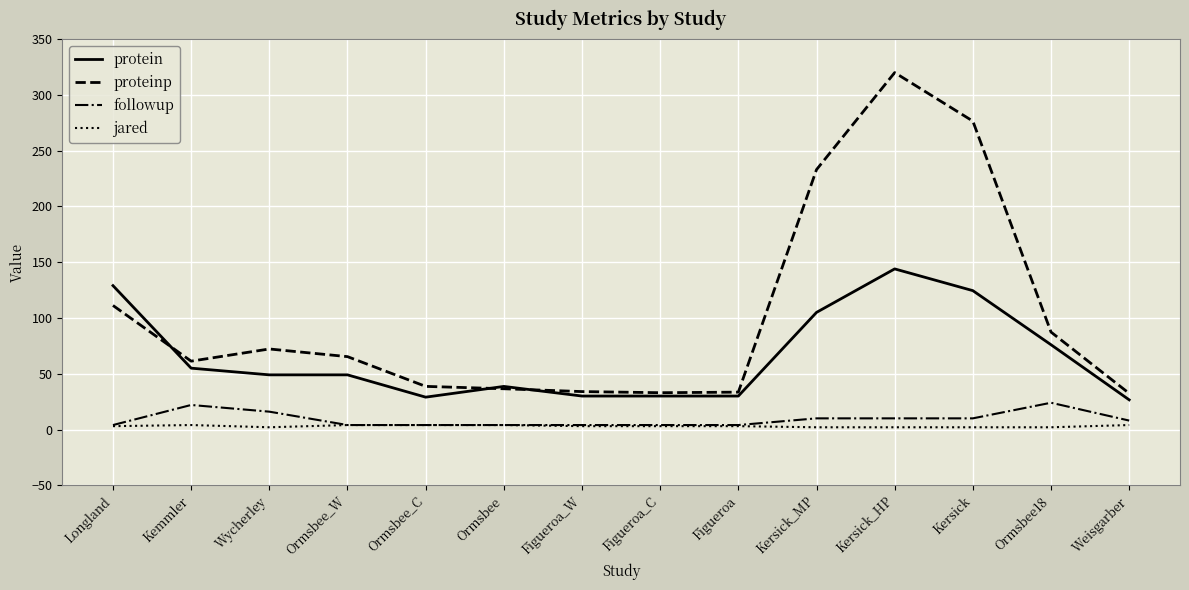

What is the greatest value displayed?

320.0